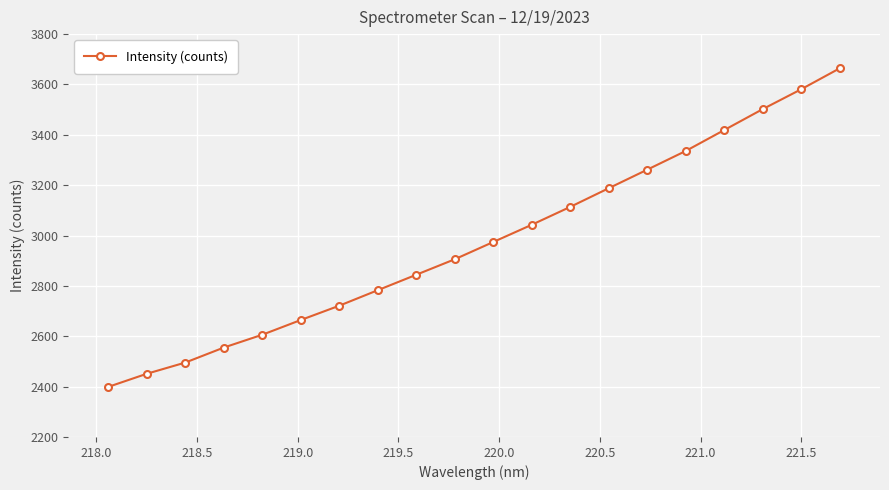

What is the sum of all values?

59511.6